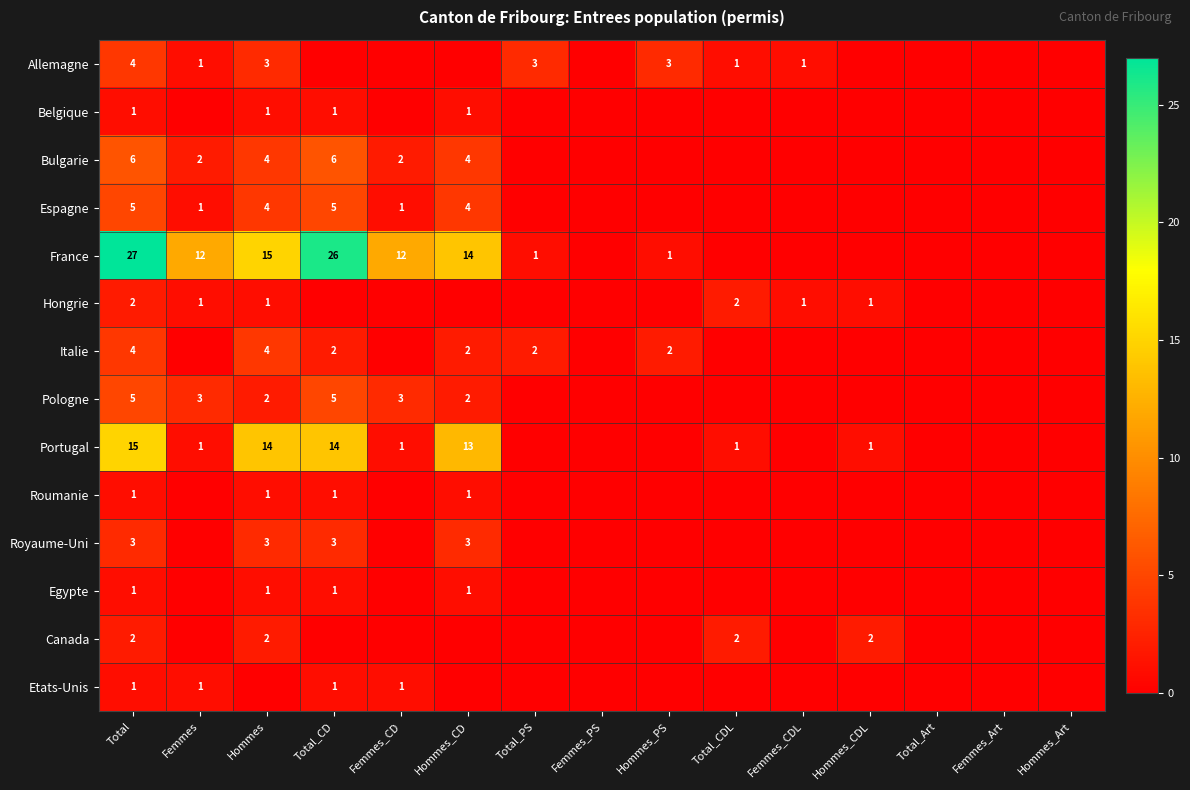

At how many categories does at least one series exceed 26?

1